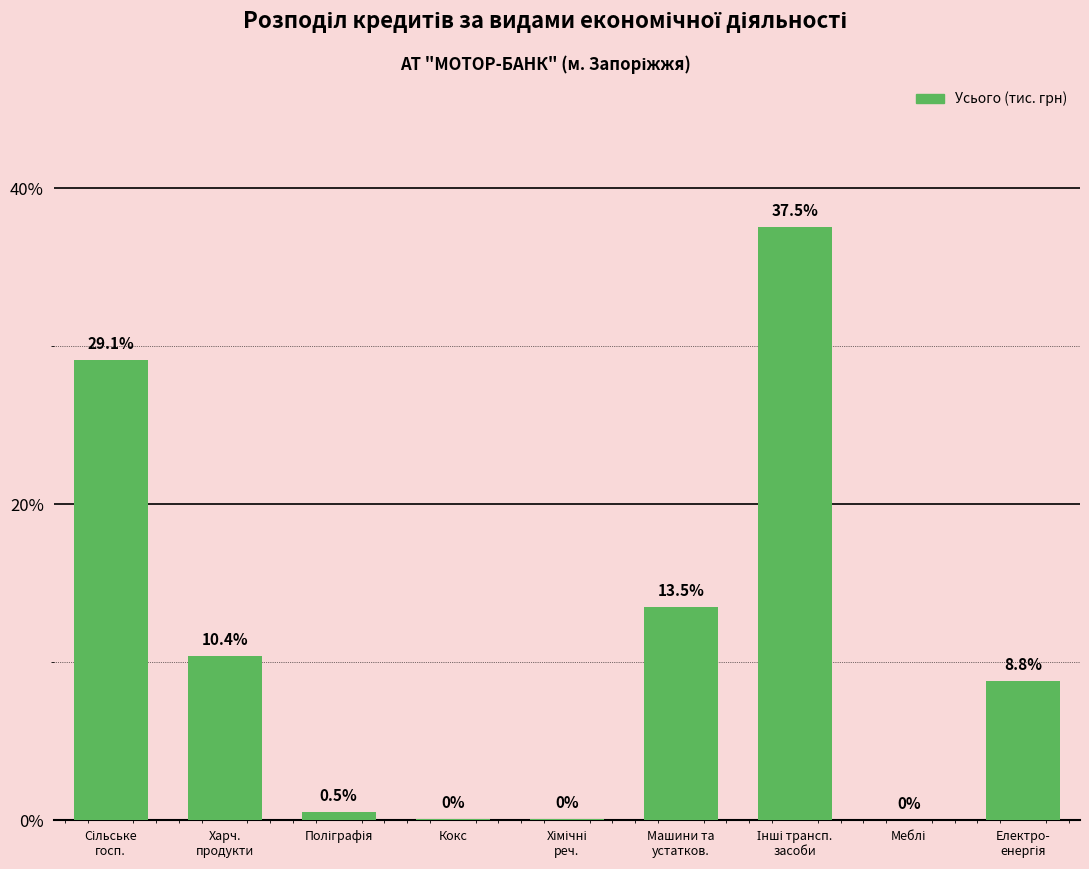

What is the greatest value displayed?

37.5